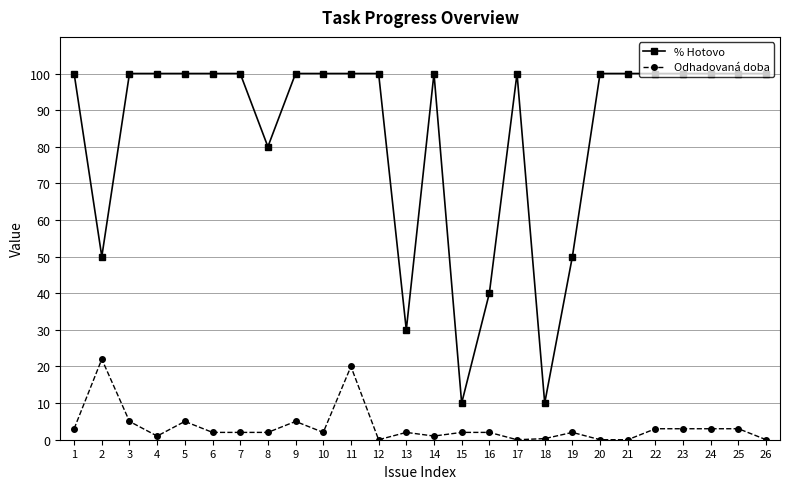

What value does the % Hotovo series have at 4?

100.0